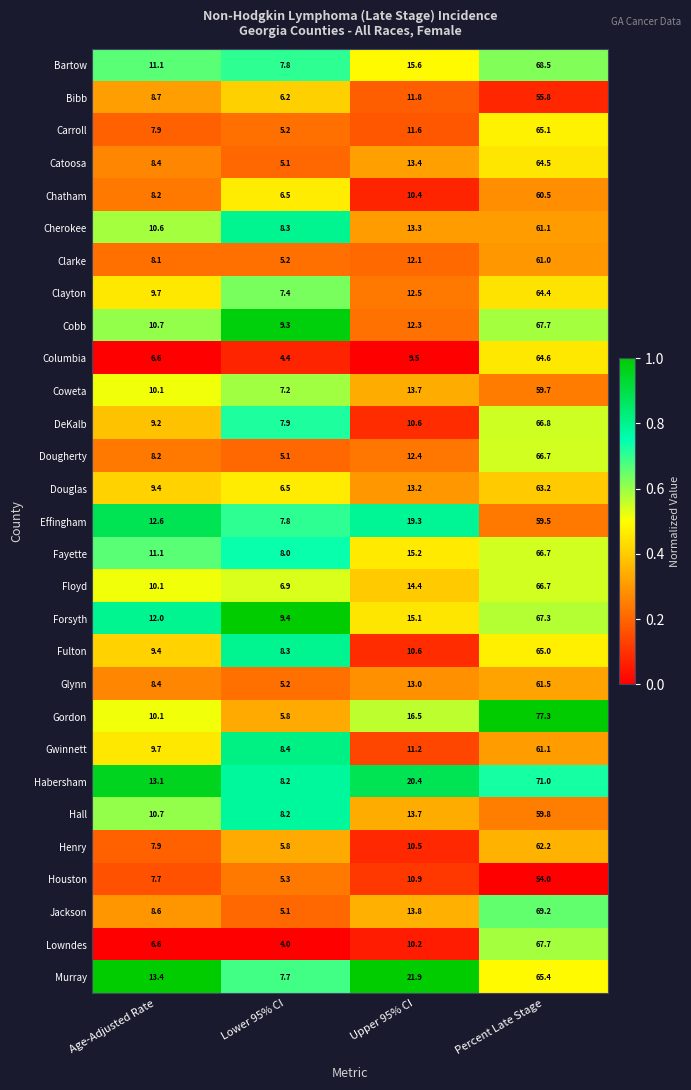

At which category is the sum across all series the highest?

Percent Late Stage